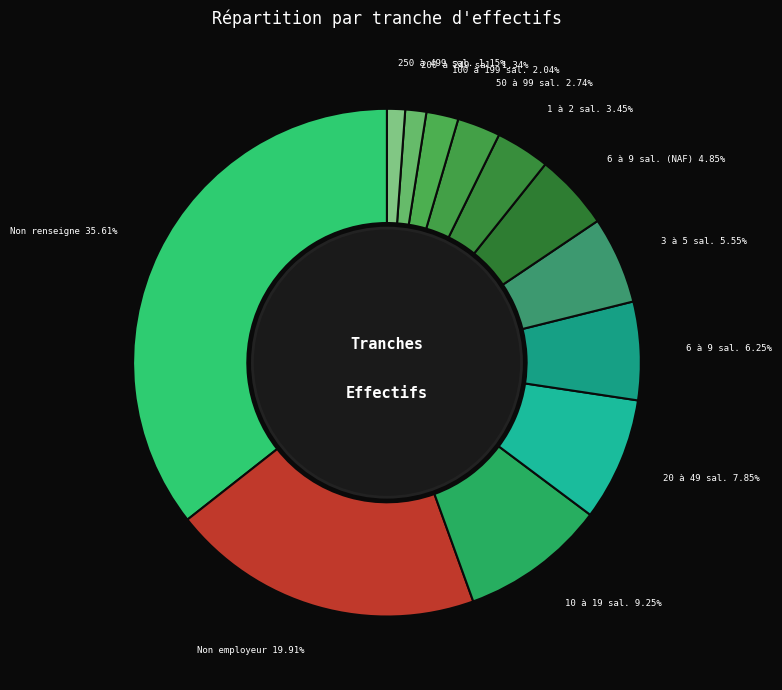

What is the largest slice in the pie chart?

Non renseigne